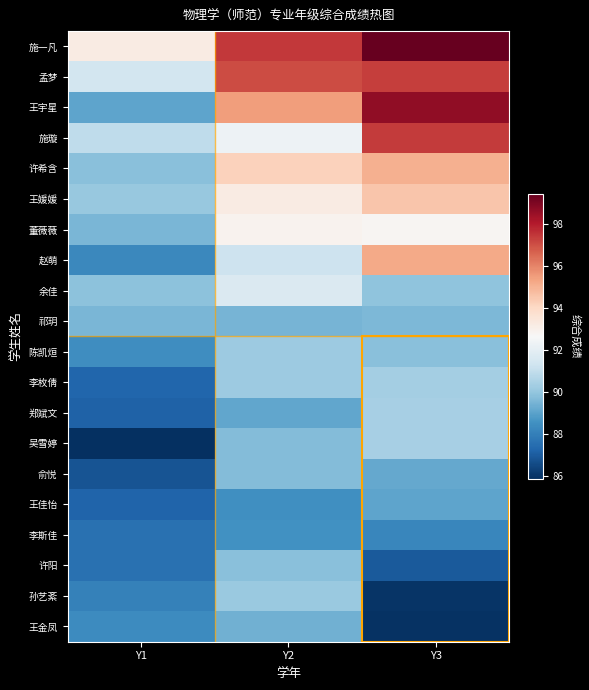

Reading left to right, what are all the values shown in this chart?

施一凡: Y1=93.2	Y2=97.4	Y3=99.4
孟梦: Y1=91.4	Y2=97.0	Y3=97.3
王宇星: Y1=89.1	Y2=95.5	Y3=98.6
施璇: Y1=90.9	Y2=92.3	Y3=97.4
许希含: Y1=89.8	Y2=94.2	Y3=95.0
王媛媛: Y1=90.1	Y2=93.2	Y3=94.5
董薇薇: Y1=89.5	Y2=92.9	Y3=92.8
赵萌: Y1=88.3	Y2=91.2	Y3=95.2
余佳: Y1=89.9	Y2=91.6	Y3=89.9
祁玥: Y1=89.5	Y2=89.5	Y3=89.6
陈凯烜: Y1=88.4	Y2=90.2	Y3=89.8
李枚倩: Y1=87.2	Y2=90.2	Y3=90.3
郑斌文: Y1=87.2	Y2=89.1	Y3=90.4
吴雪婷: Y1=85.8	Y2=89.7	Y3=90.4
俞悦: Y1=86.8	Y2=89.7	Y3=89.1
王佳怡: Y1=87.2	Y2=88.5	Y3=89.0
李斯佳: Y1=87.6	Y2=88.5	Y3=88.2
许阳: Y1=87.6	Y2=89.8	Y3=86.9
孙艺紊: Y1=88.1	Y2=90.1	Y3=86.0
王金凤: Y1=88.3	Y2=89.4	Y3=85.9